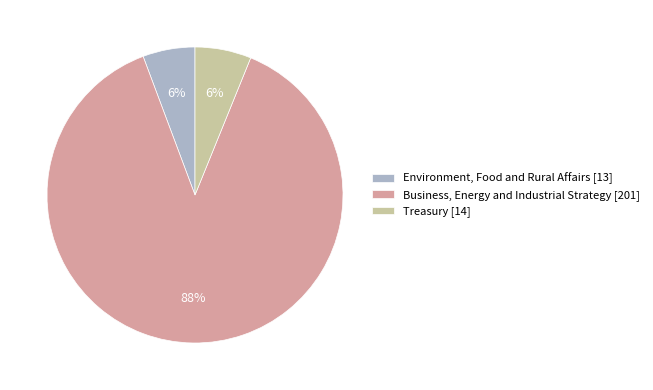

Which has a higher value, Business, Energy and Industrial Strategy [201] or Environment, Food and Rural Affairs [13]?

Business, Energy and Industrial Strategy [201]